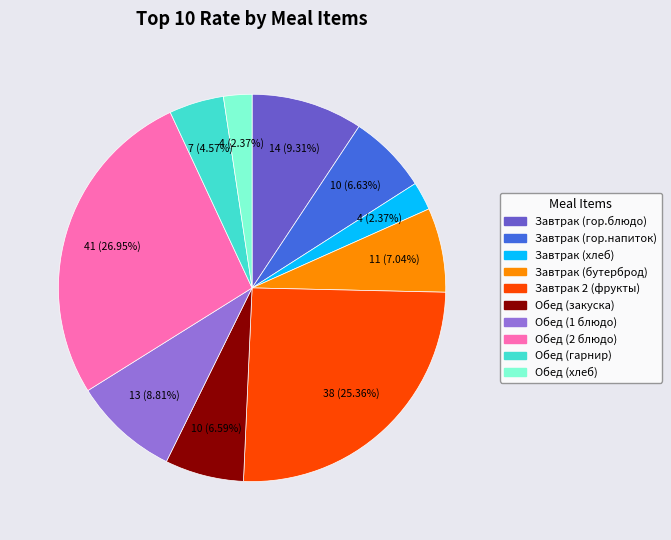

Is there any slice that represents more than half of the pie?

No